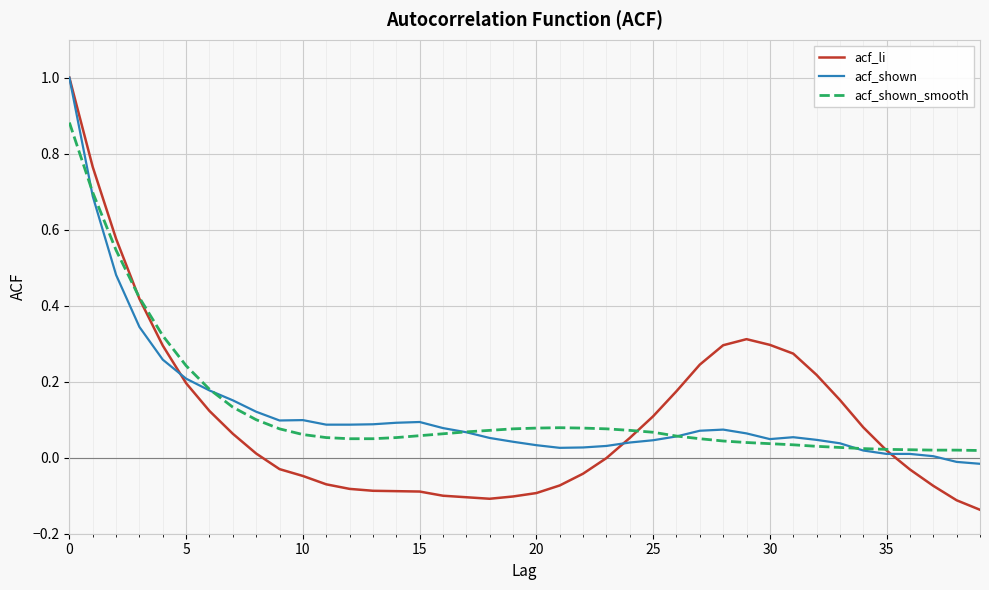

What is the maximum value for acf_shown?

1.0